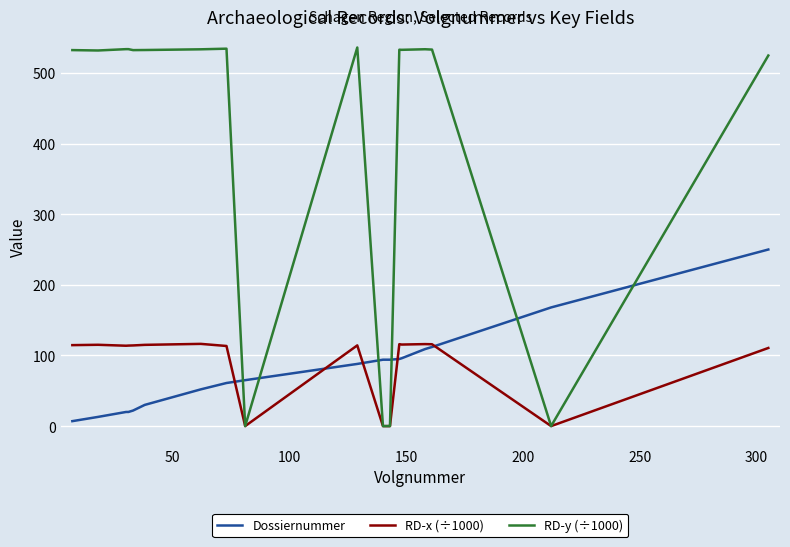

List the series in order of their peak value, highest first.

RD-y (÷1000), Dossiernummer, RD-x (÷1000)